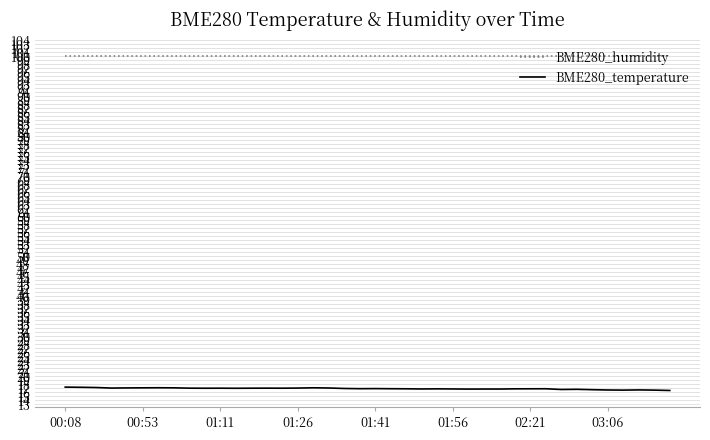

Rank the series by their maximum value, from lowest to highest.

BME280_temperature, BME280_humidity